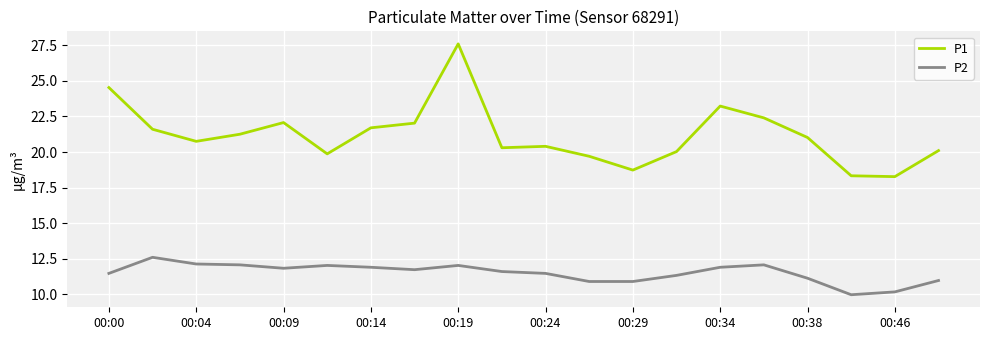

True or false: P1 and P2 intersect in this chart.

False